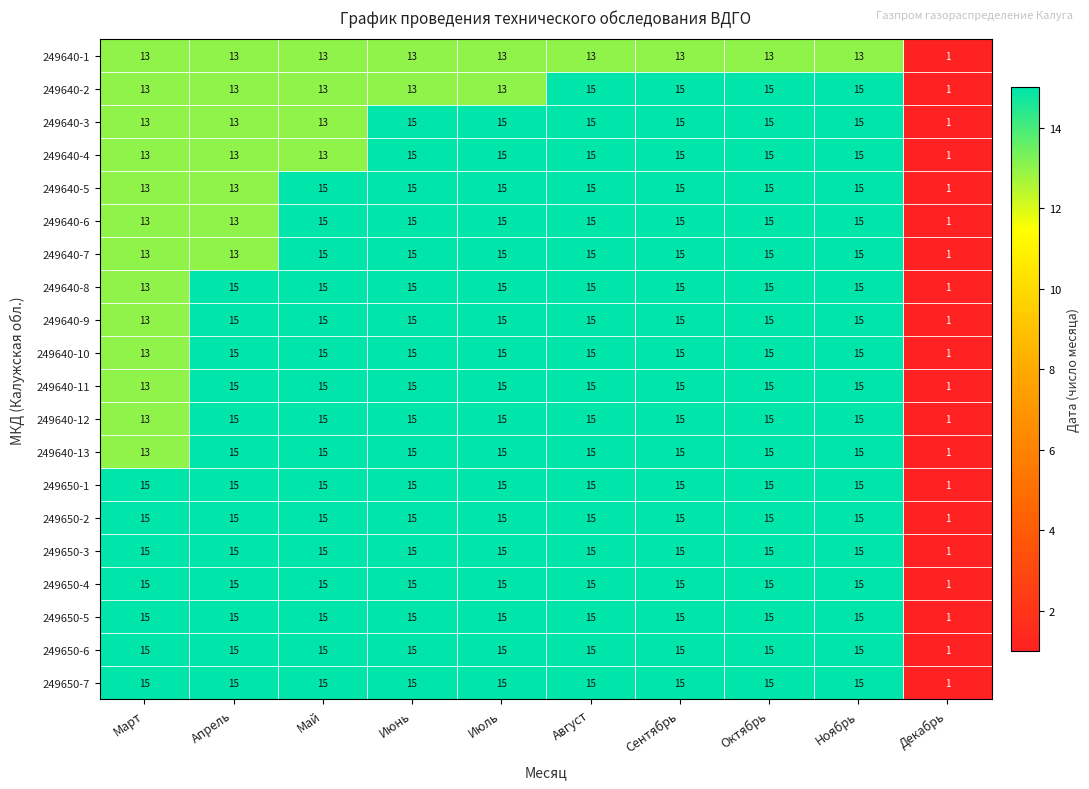

What is the average value of the 249640-1 series?

12